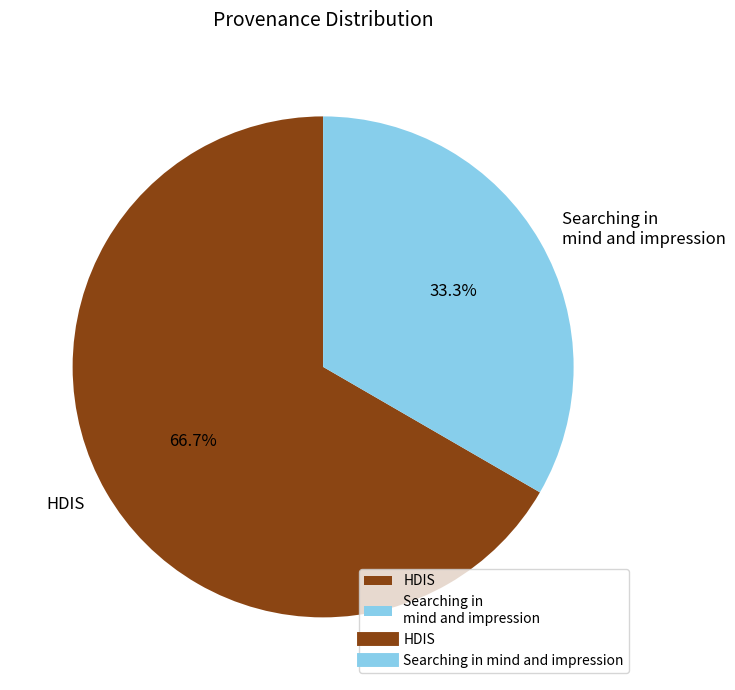

Approximately how many times larger is the value at HDIS compared to Searching in mind and impression?

2.0